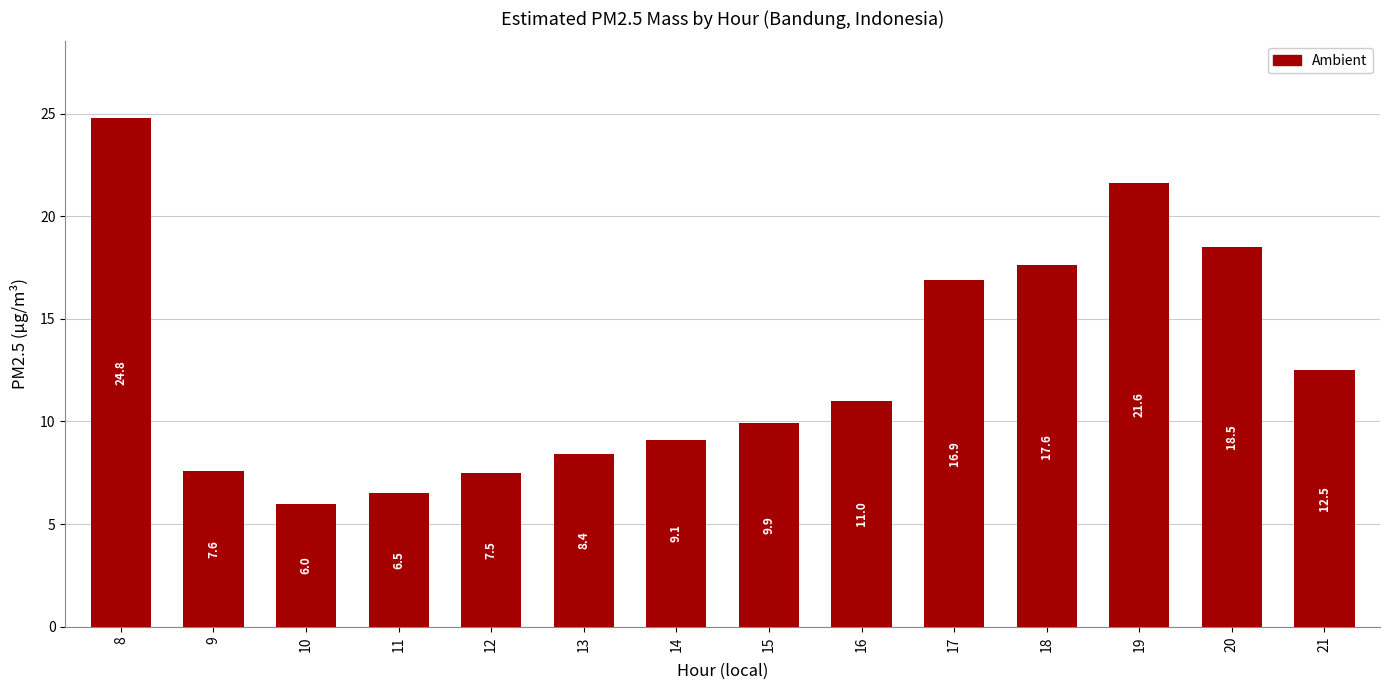

What is the difference between the values at 21 and 19?

9.1